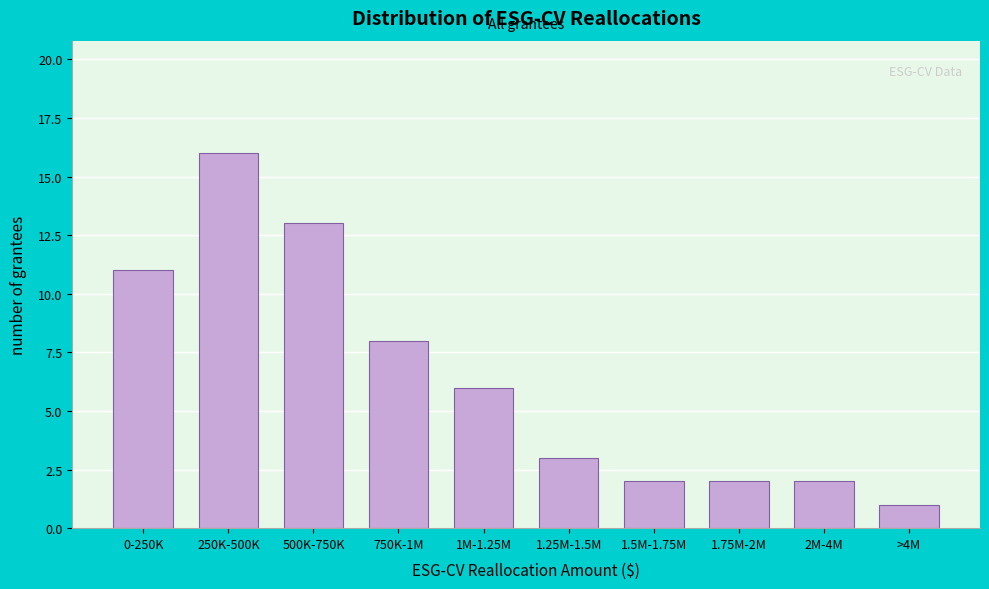

Reading left to right, transcribe all the data shown in this chart.

0-250K=11	250K-500K=16	500K-750K=13	750K-1M=8	1M-1.25M=6	1.25M-1.5M=3	1.5M-1.75M=2	1.75M-2M=2	2M-4M=2	>4M=1